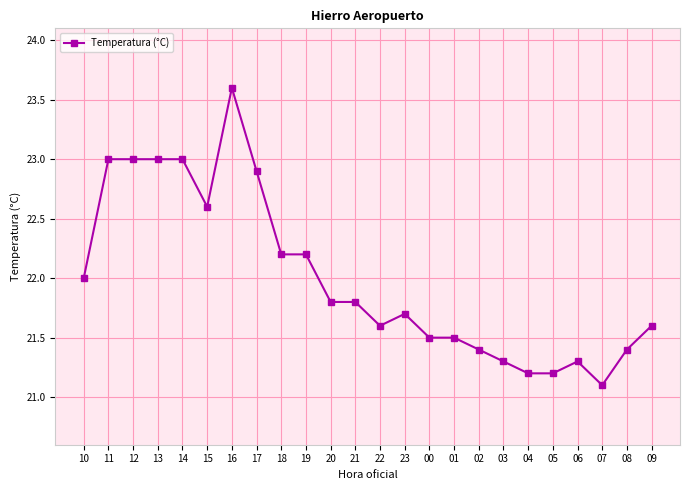

Is it true that the value at 22 is 21.6?

True